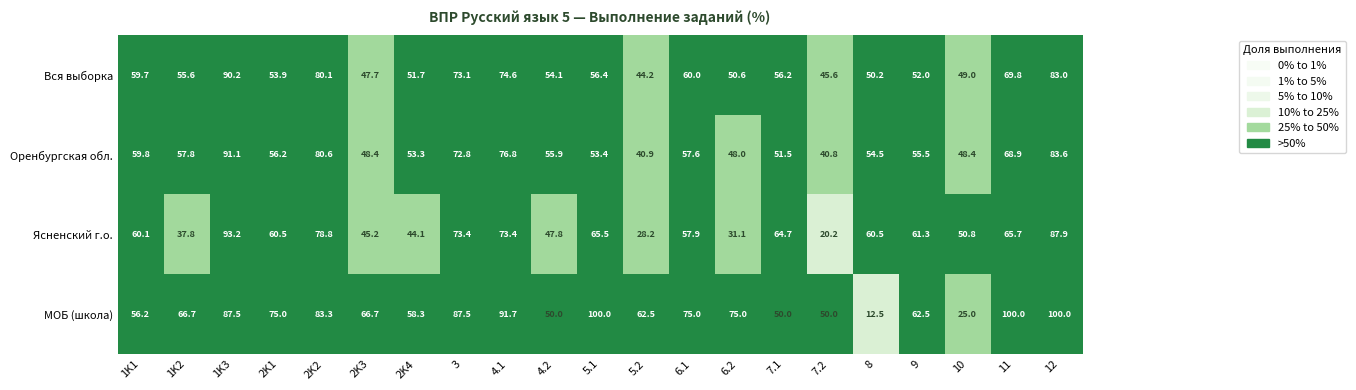

Which category has the lowest value across all series?

8